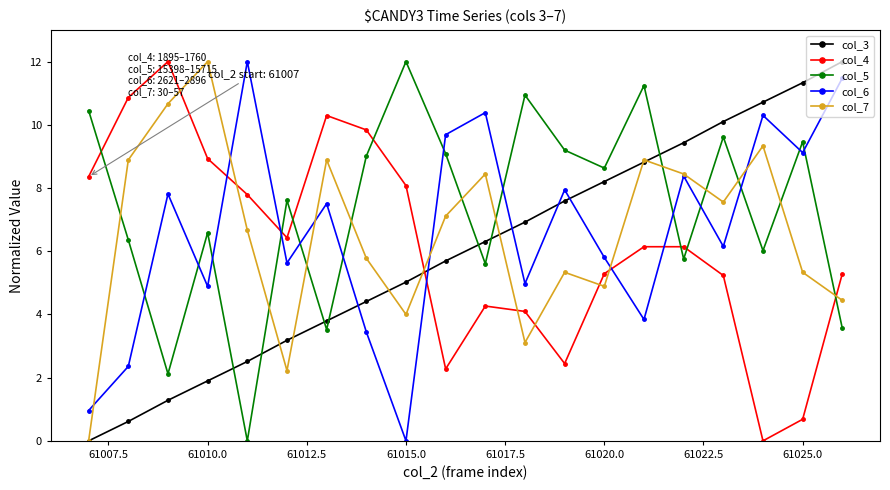

Is this an area chart (filled region under the line)?

No